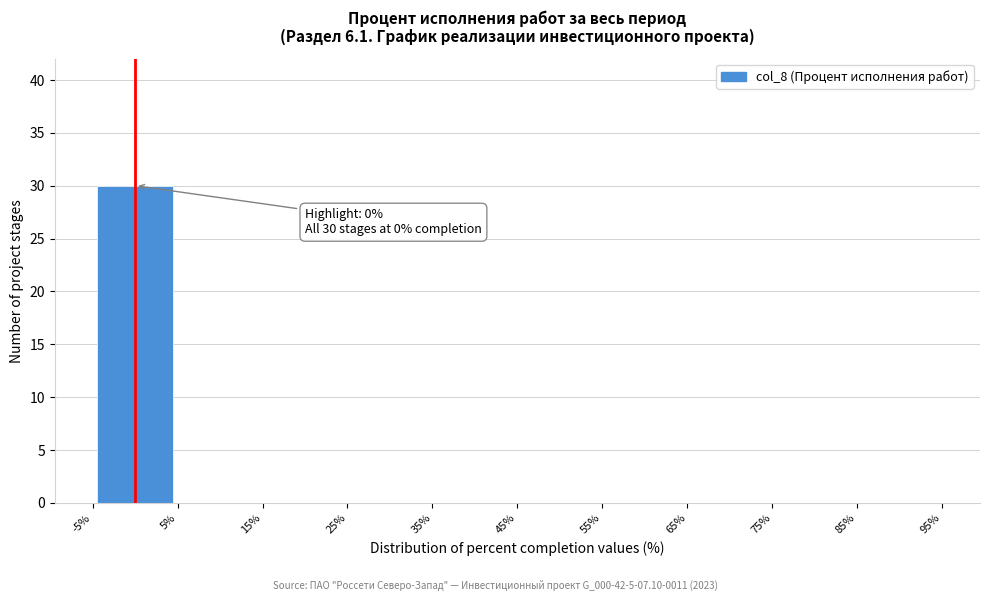

Over which range of the x-axis is the bar tallest?

-5% to 5%